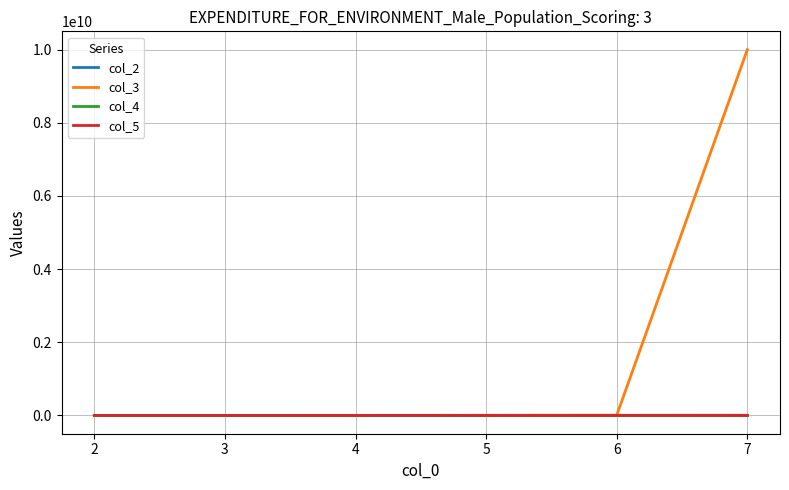

What is the difference between the maximum and minimum values in the col_4 series?

40.0